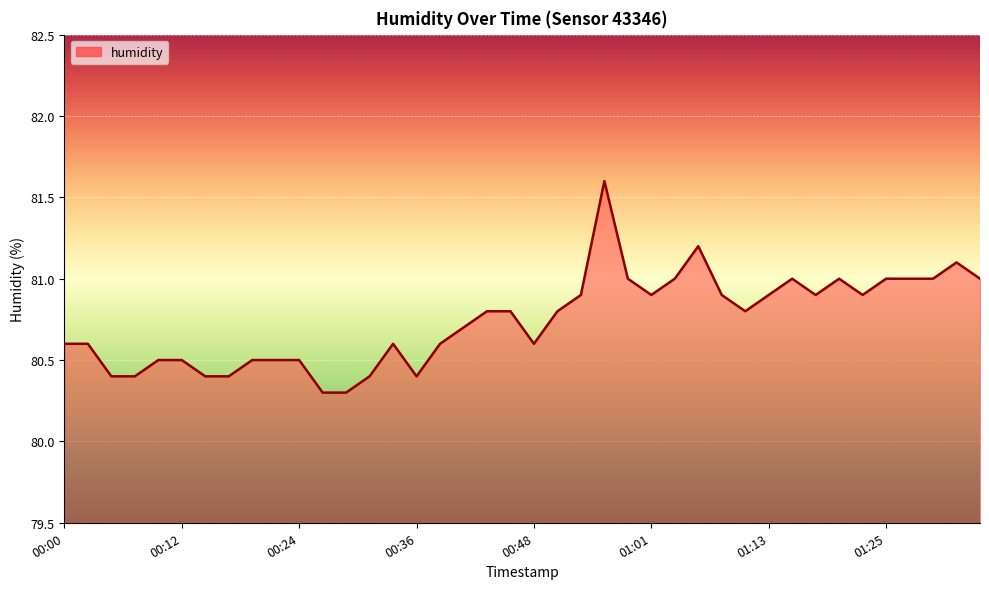

What is the maximum value shown in the chart?

81.6